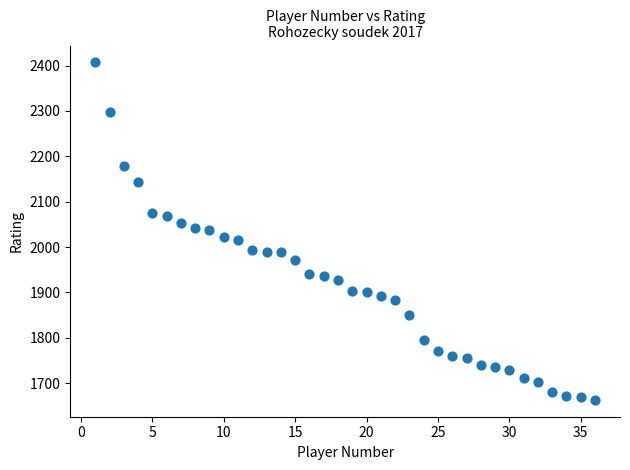

What is the range of X values (max minus min)?

35